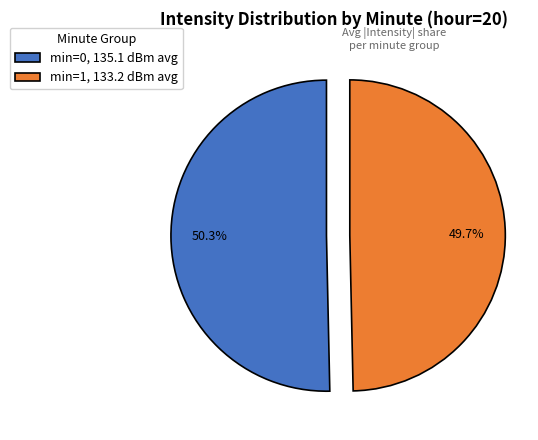

Rank the categories by value from lowest to highest.

min=1, 133.2 dBm avg, min=0, 135.1 dBm avg